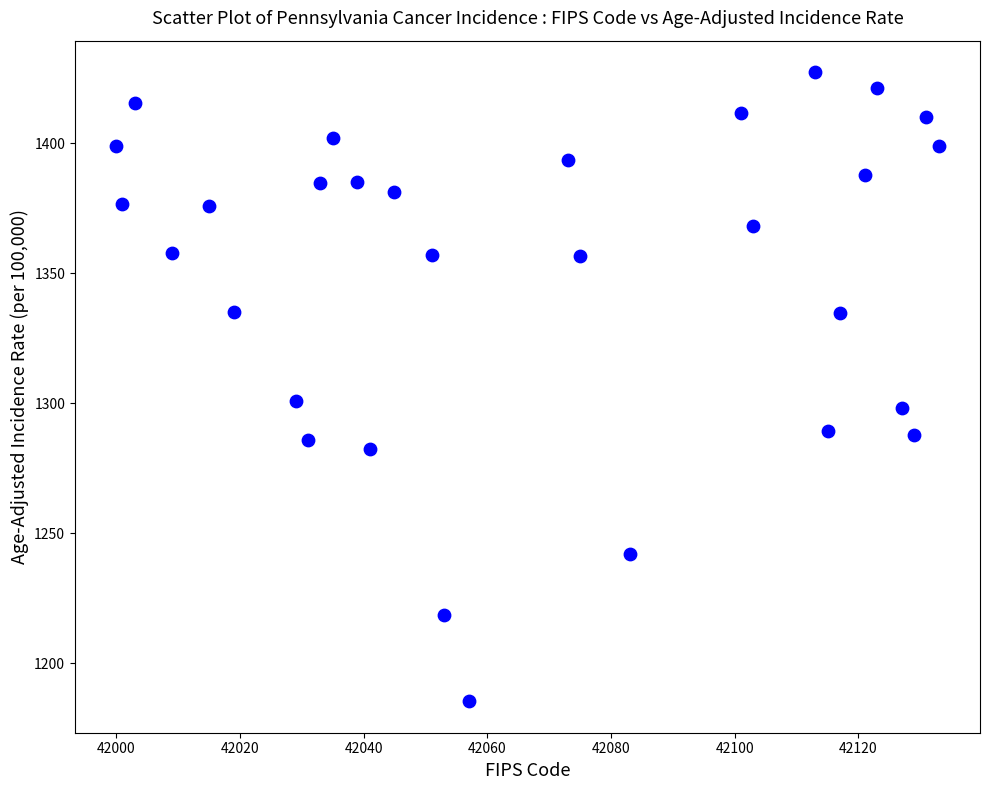

What is the range of X values (max minus min)?

133.0